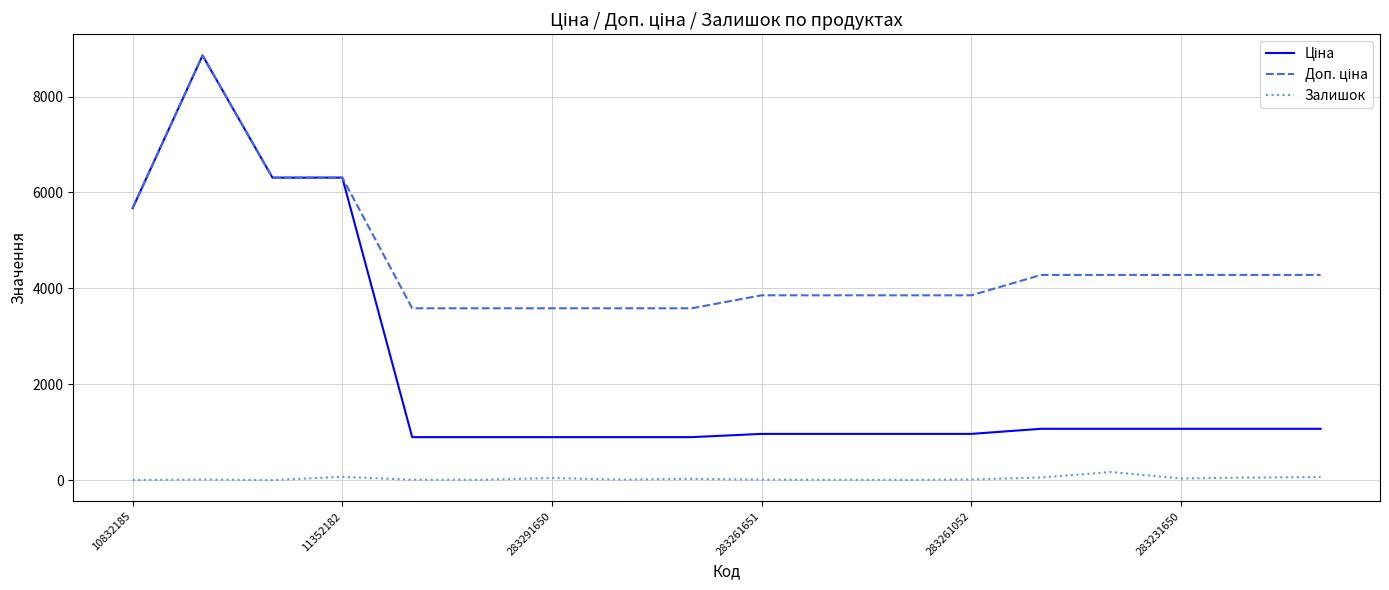

What is the greatest value displayed?

8856.7